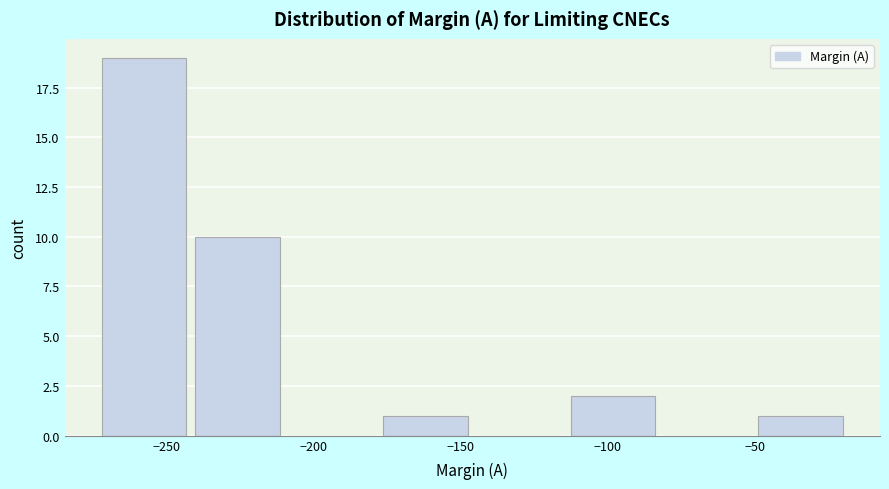

Reading left to right, list every bar in this chart as the range it spans on the x-axis followed by its height. Neither the bar edges nor the heights are printed on the chart, so give them approximately, as read against the axes.

-270 to -240: 19
-240 to -210: 10
-210 to -175: 0
-175 to -145: 1
-145 to -115: 0
-115 to -80: 2
-80 to -50: 0
-50 to -15: 1